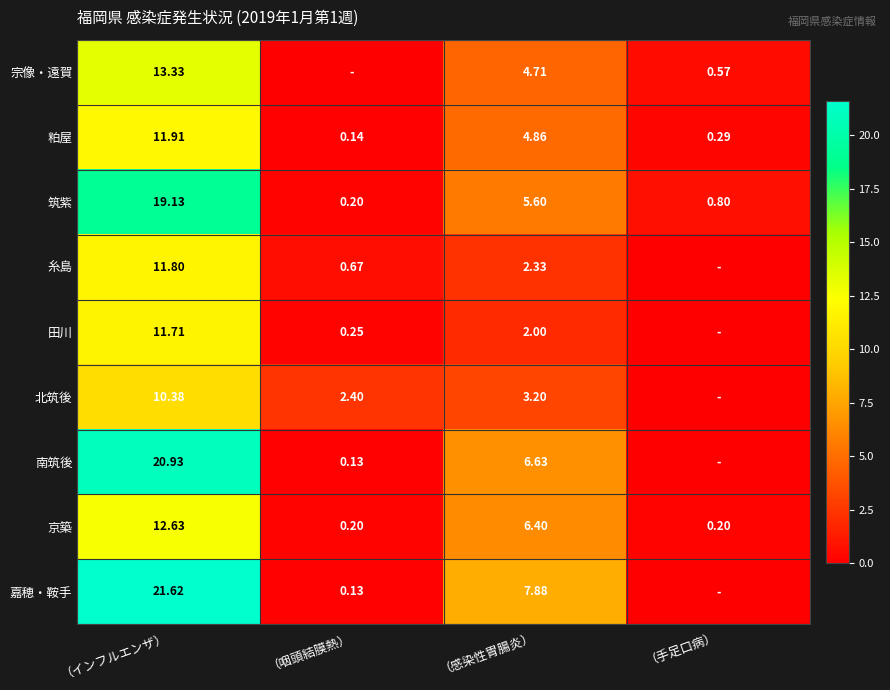

Rank the categories by 粕屋 value from highest to lowest.

（インフルエンザ）, （感染性胃腸炎）, （手足口病）, （咽頭結膜熱）